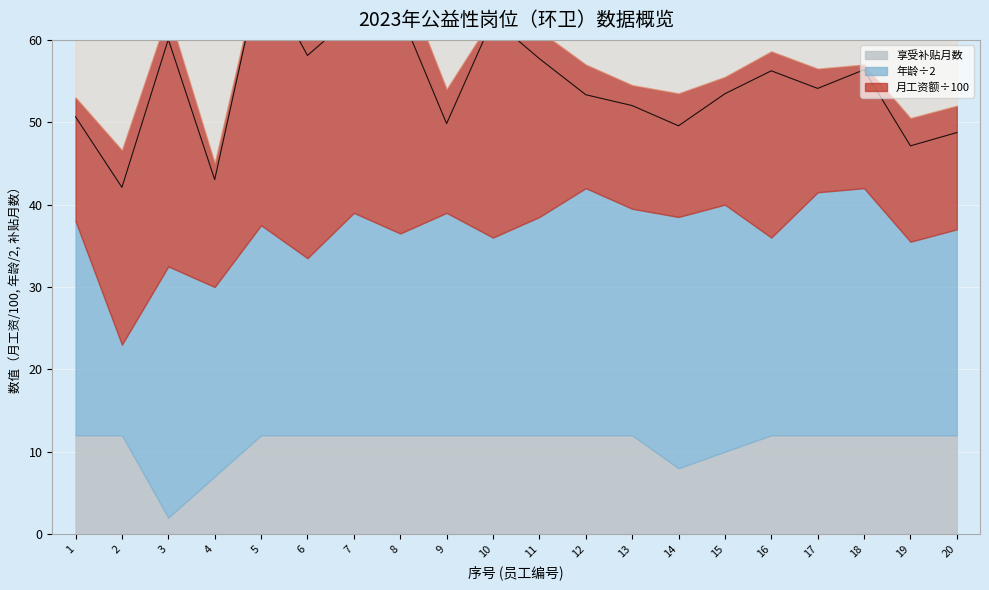

Reading left to right, list all the values displayed in this chart.

1=50.7	2=42.1	3=60.1	4=43.0	5=68.5	6=58.1	7=63.0	8=63.3	9=49.8	10=62.5	11=57.7	12=53.3	13=52.0	14=49.6	15=53.5	16=56.2	17=54.1	18=56.4	19=47.1	20=48.7